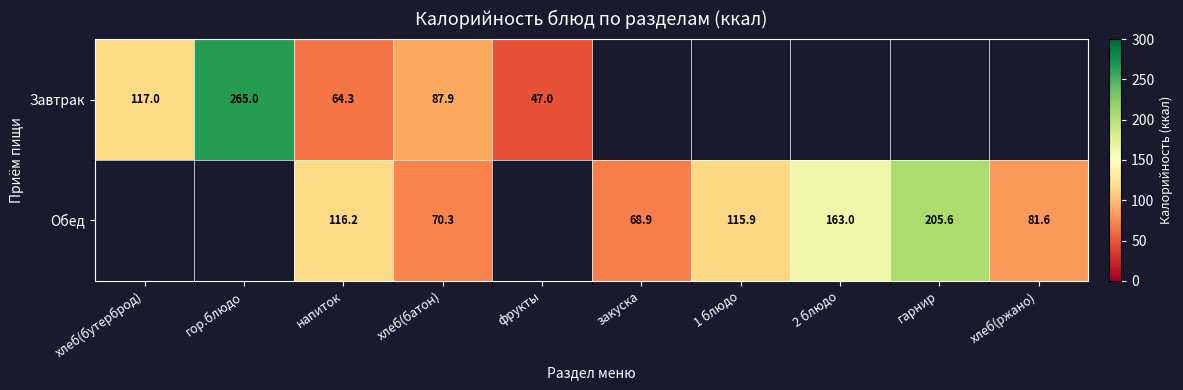

Which has a higher value, фрукты or закуска?

закуска